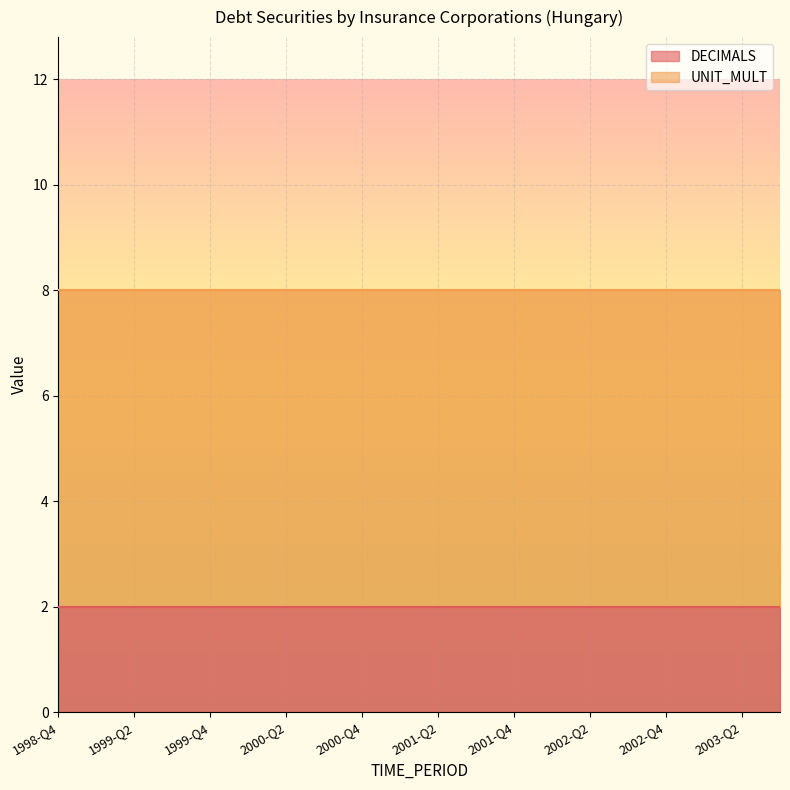

True or false: UNIT_MULT and DECIMALS cross at least once.

False